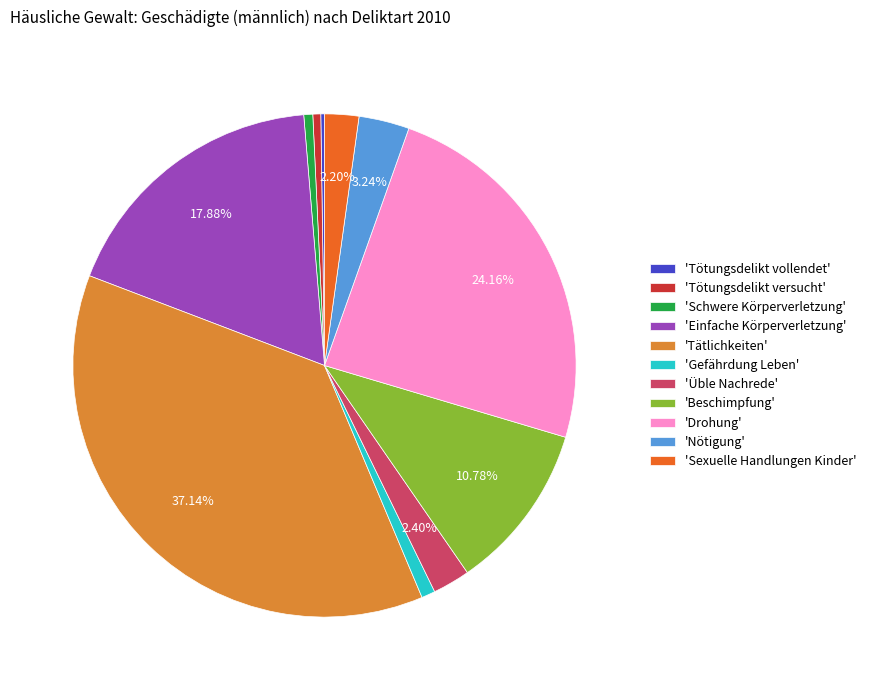

Which slice is the largest?

'Tätlichkeiten'